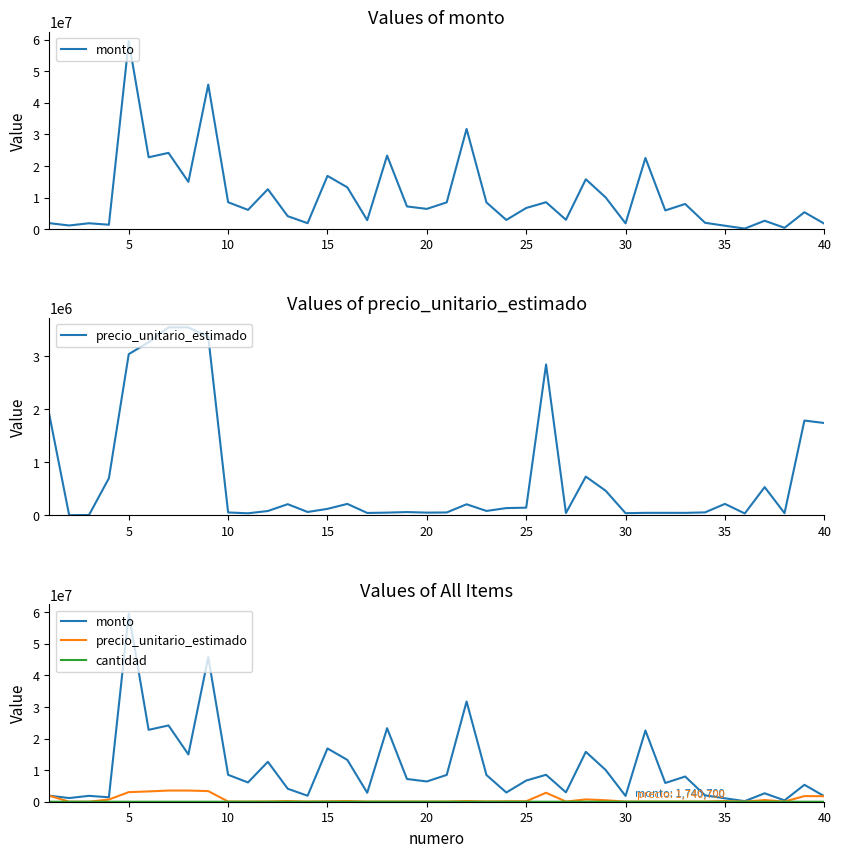

Reading left to right, extract all data points from this chart.

monto: 1900000.0	1166000.0	1865600.0	1401326.0	59538214.4	22763085.3	24149620.0	14978430.0	45768406.4	8525291.5	6098794.8	12641675.1	4112800.0	1889550.0	16866480.0	13233570.0	2835453.5	23279720.0	7193160.0	6415650.0	8483180.0	31727516.0	8459800.0	2914772.5	6699286.8	8528799.0	2969850.0	15798240.0	10038816.0	1831680.0	22540000.0	5931450.0	7977750.0	2015265.0	1086500.0	185500.0	2666665.0	426670.0	5360001.0	1740700.0
precio_unitario_estimado: 1900000.0	5300.0	8480.0	700663.0	3037664.0	3261187.0	3541000.0	3541000.0	3365324.0	56306.0	40280.0	83493.0	212000.0	65000.0	124000.0	217300.0	46867.0	53000.0	63600.0	53000.0	56180.0	210116.0	84598.0	138469.0	146145.0	2842933.0	45690.0	731400.0	464760.0	42400.0	49000.0	49000.0	48350.0	57579.0	217300.0	37100.0	533333.0	42667.0	1786667.0	1740700.0
cantidad: 1.0	220.0	220.0	2.0	19.6	7.0	6.8	4.2	13.6	151.4	151.4	151.4	19.4	29.1	136.0	60.9	60.5	439.2	113.1	121.0	151.0	151.0	100.0	21.1	45.8	3.0	65.0	21.6	21.6	43.2	460.0	121.0	165.0	35.0	5.0	5.0	5.0	10.0	3.0	1.0